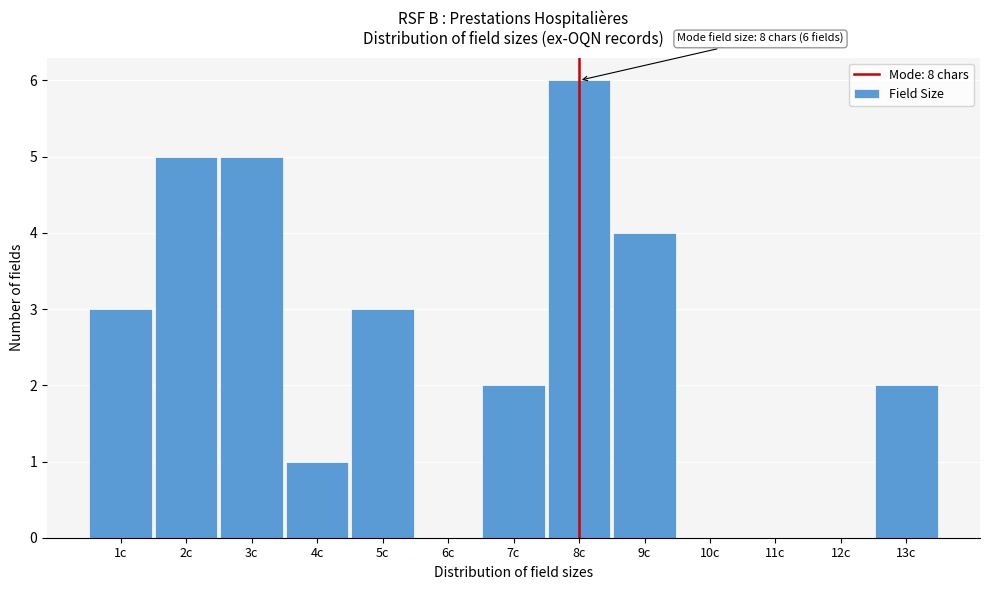

Over which range of the x-axis is the bar tallest?

7.5 to 8.5